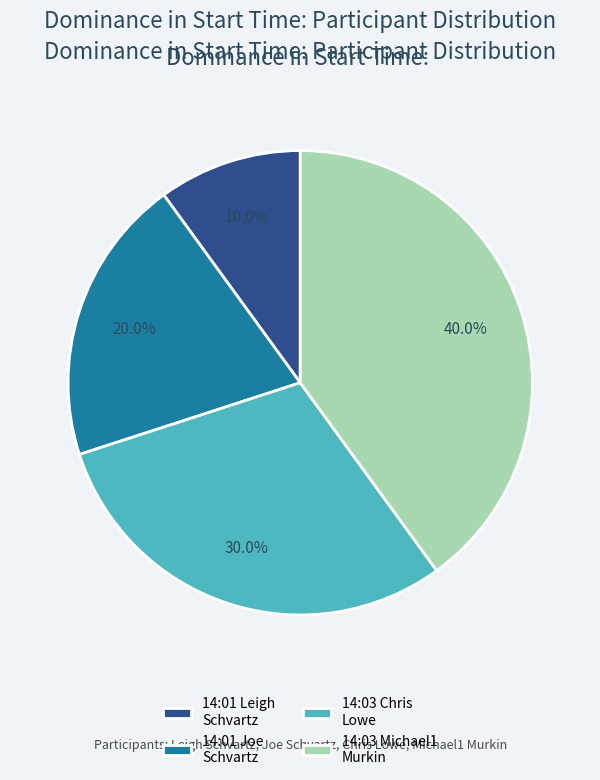

What is the largest slice in the pie chart?

14:03 Michael1 Murkin